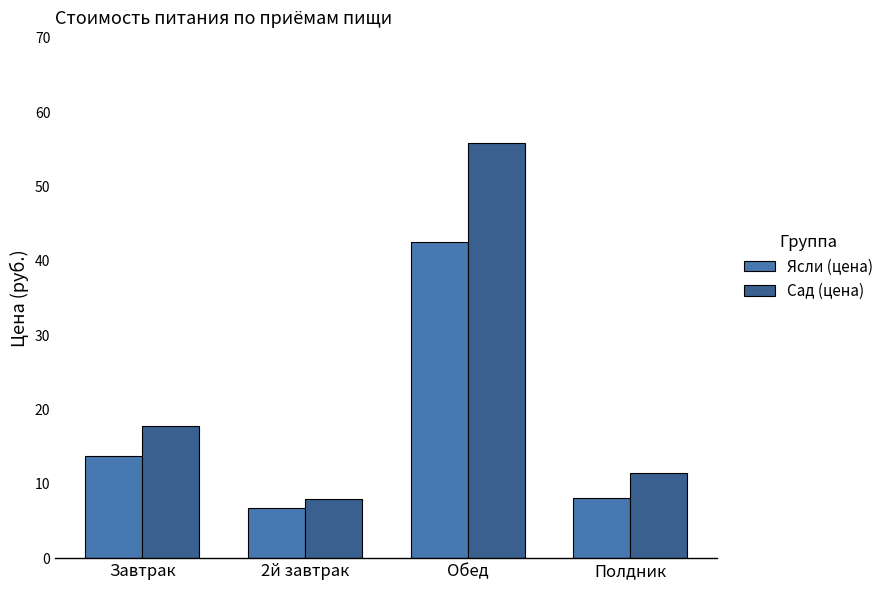

What is the maximum value shown in the chart?

55.9